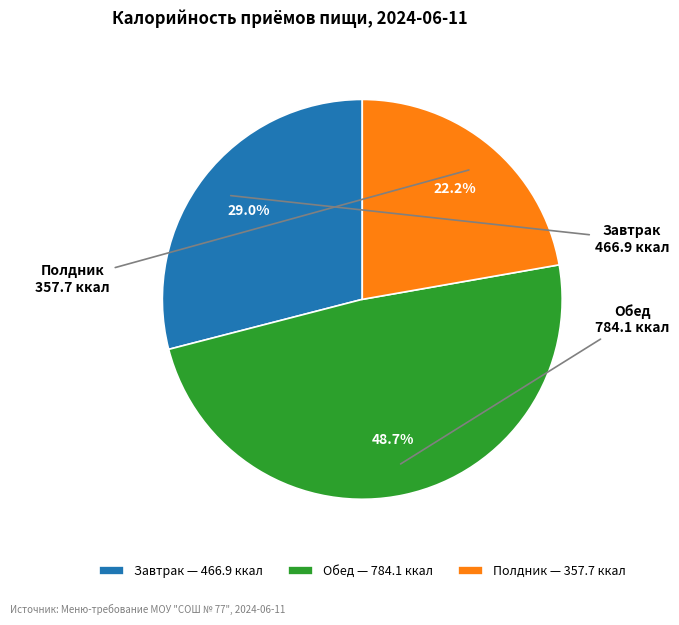

To the nearest percent, what is the difference between the Обед and Завтрак slice percentages?

20%